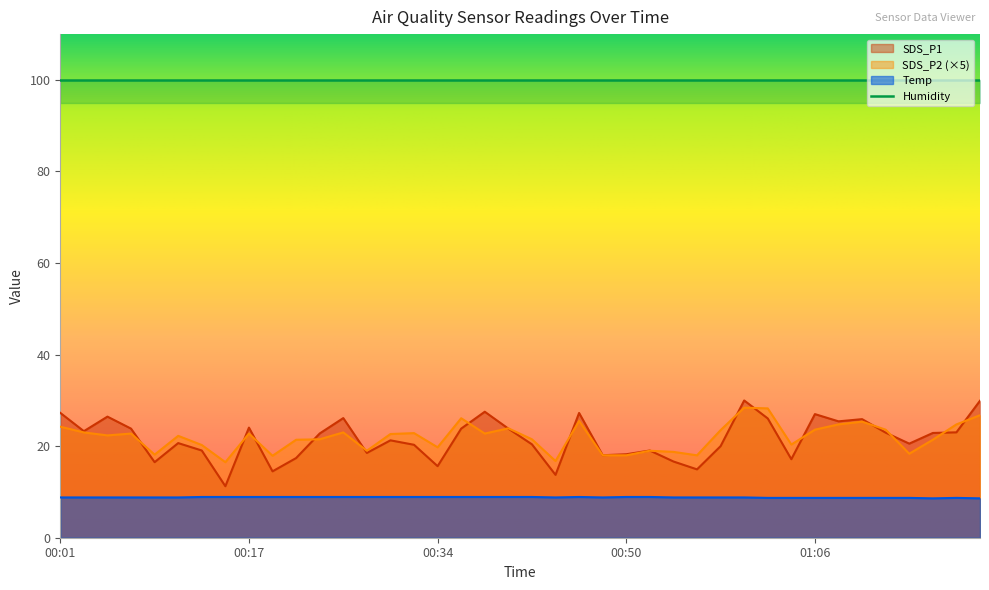

What is the label of the 17th point from the right?

00:48